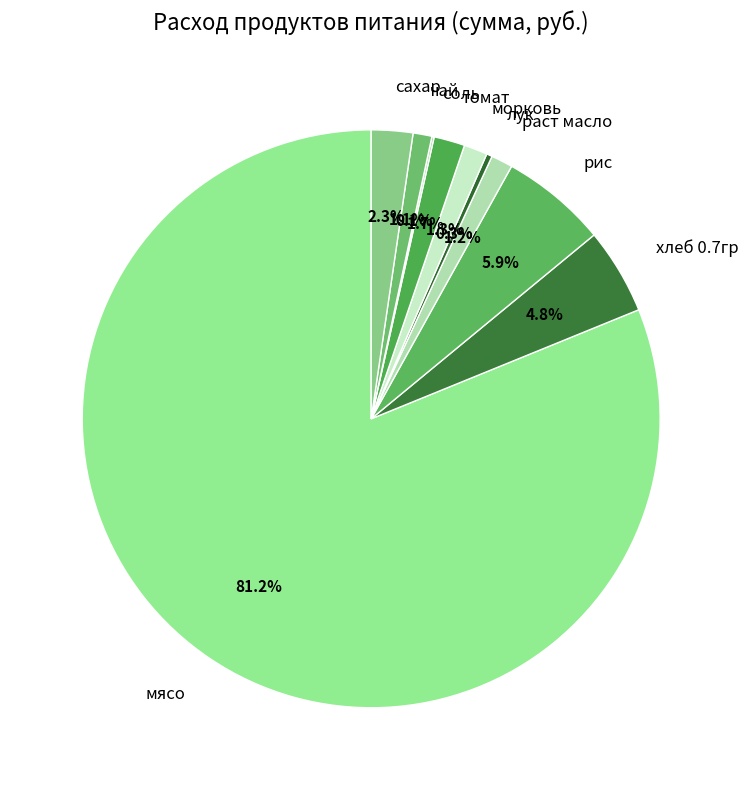

The раст масло slice represents 1% of the pie. True or false?

True